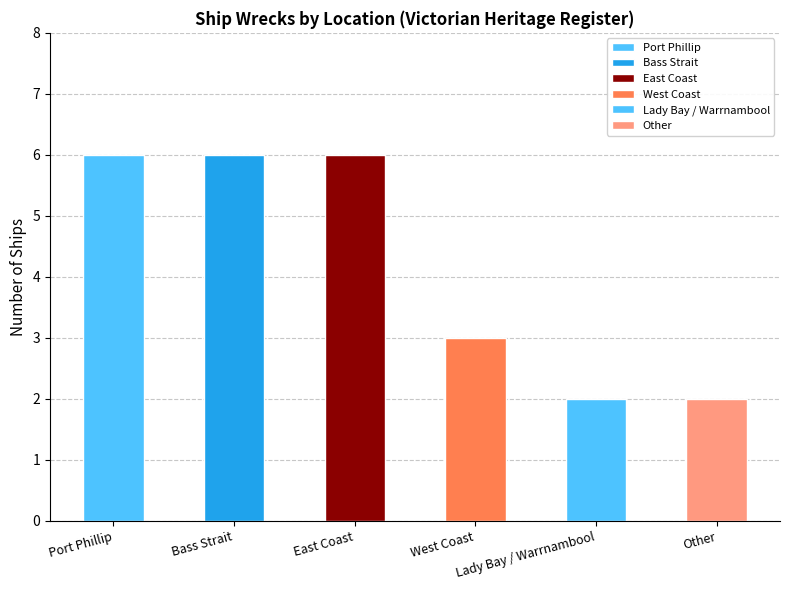

What is the ratio of the value at Other to the value at Lady Bay / Warrnambool?

1.0